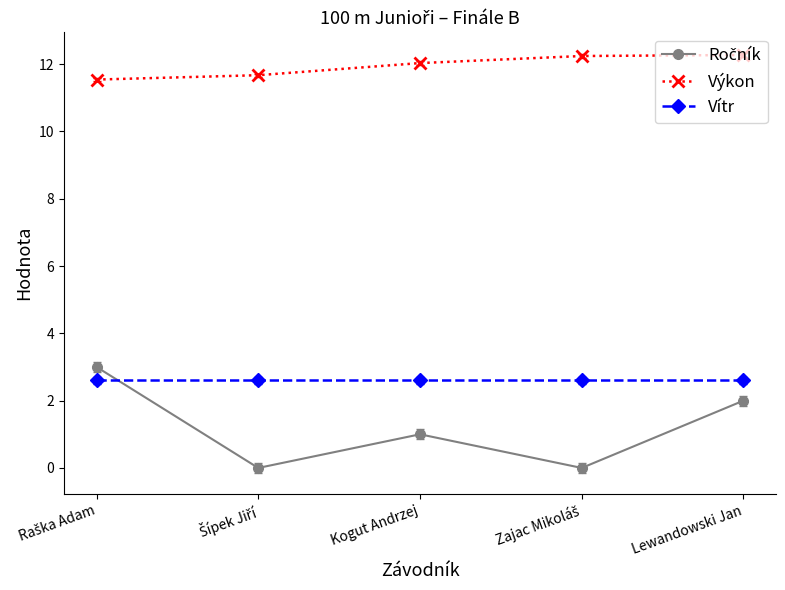

What is the value of the Vítr point at the 4th from the left?

2.6